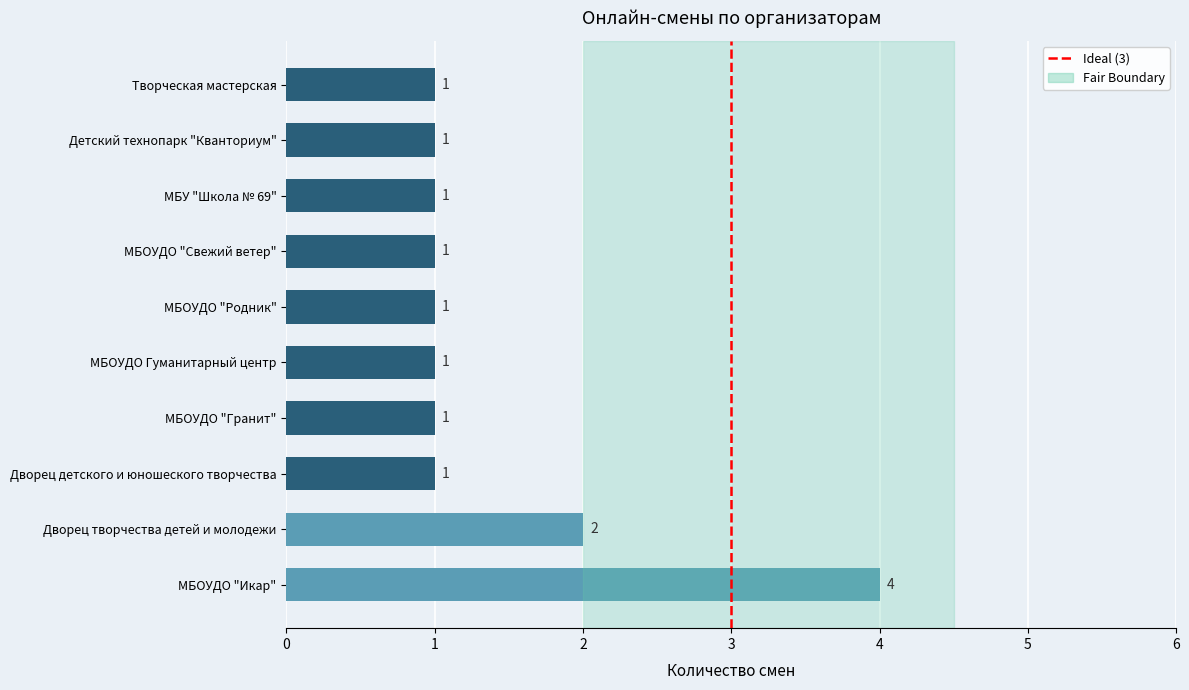

The chart shows a value of 0 at Дворец детского и юношеского творчества. True or false?

False